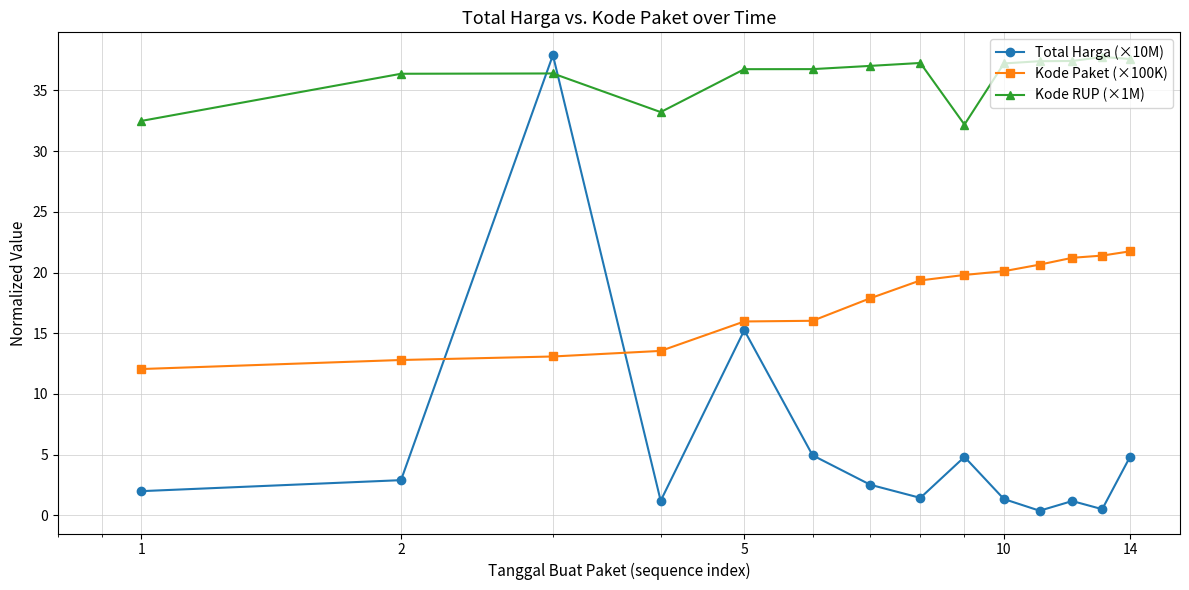

True or false: Total Harga (×10M) has more than 0 points higher than both neighbors.

True